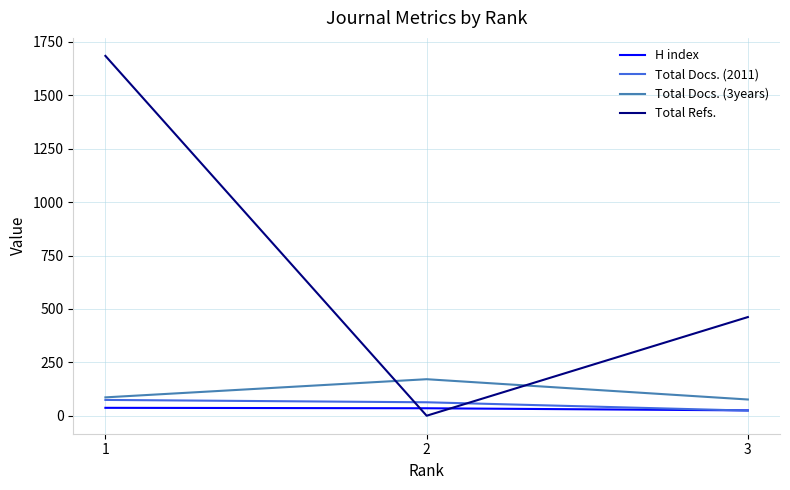

What is the difference between the highest and lowest values at 2?

171